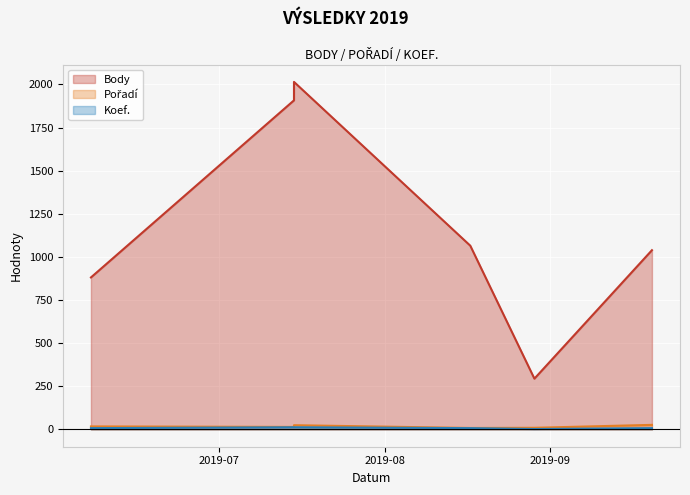

Read the Koef. value at 2019-09-20.

7